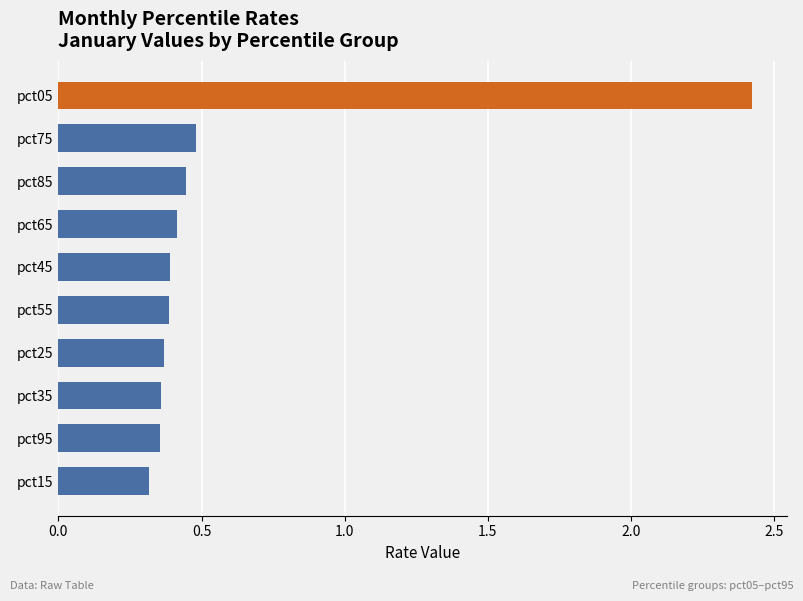

How many values are between 0 and 1?

9